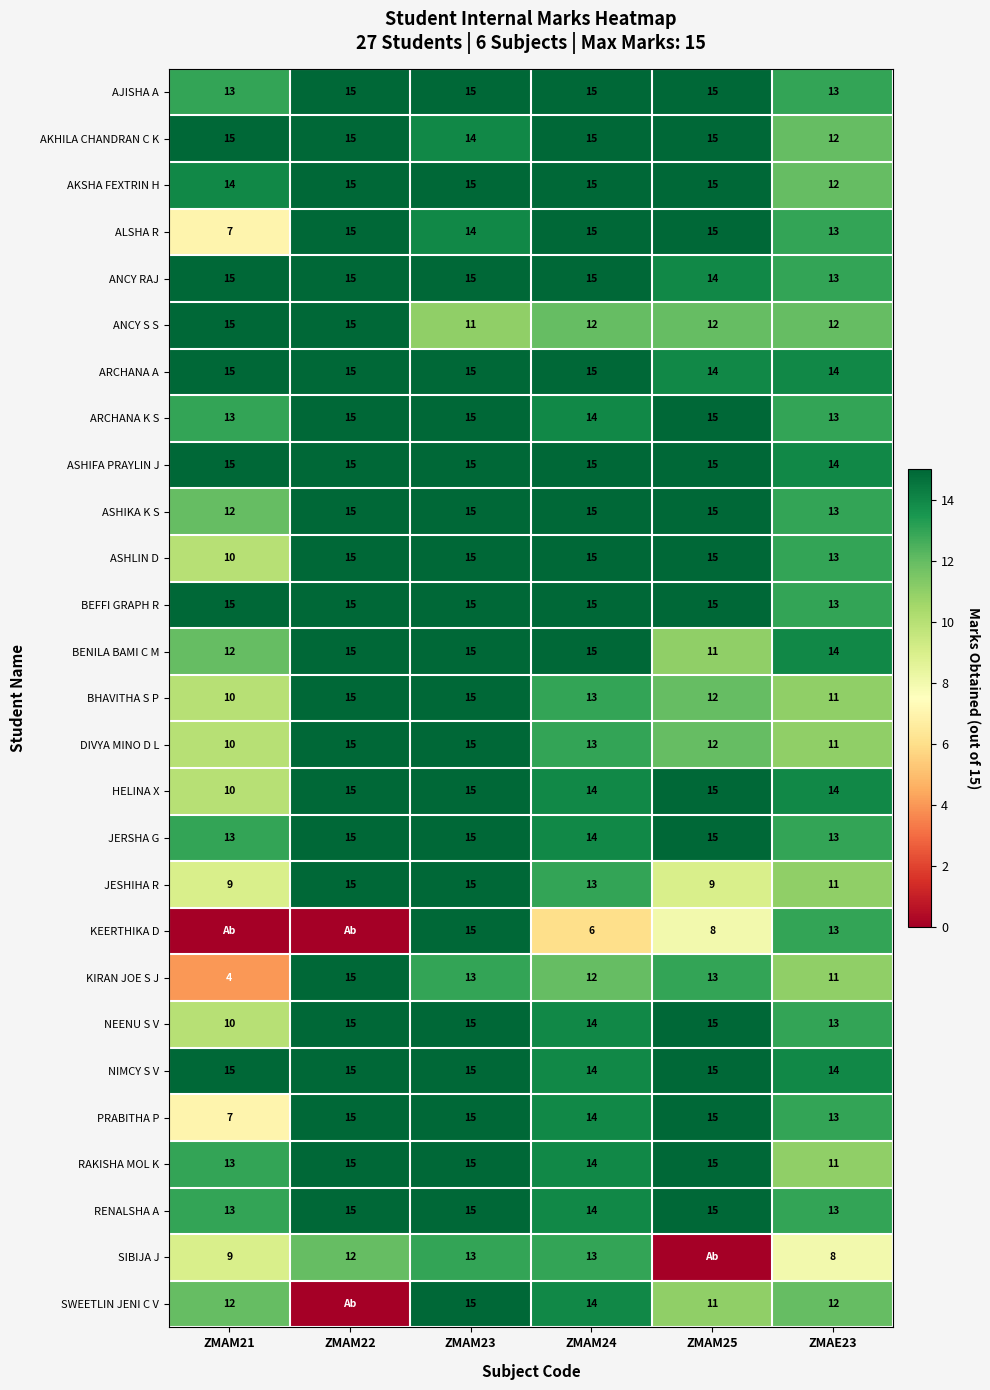

What is the highest value of the ALSHA R series?

15